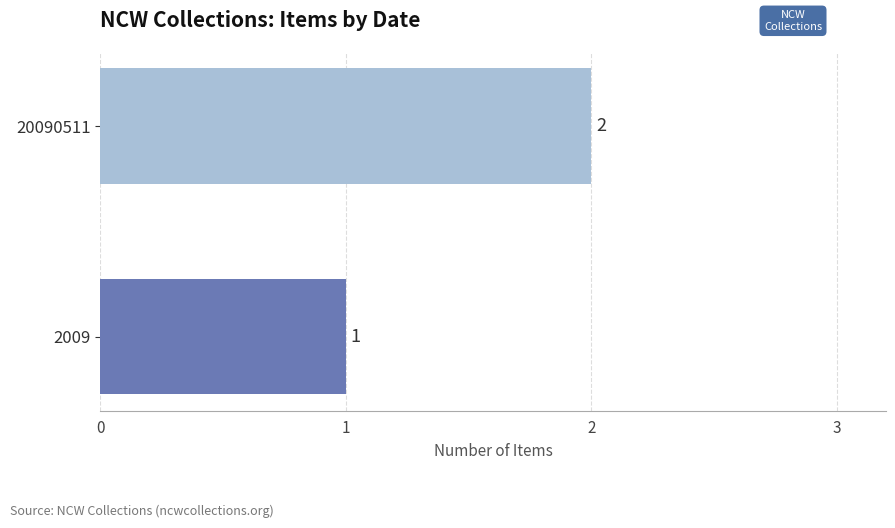

What is the change in value from 2009 to 20090511?

+1